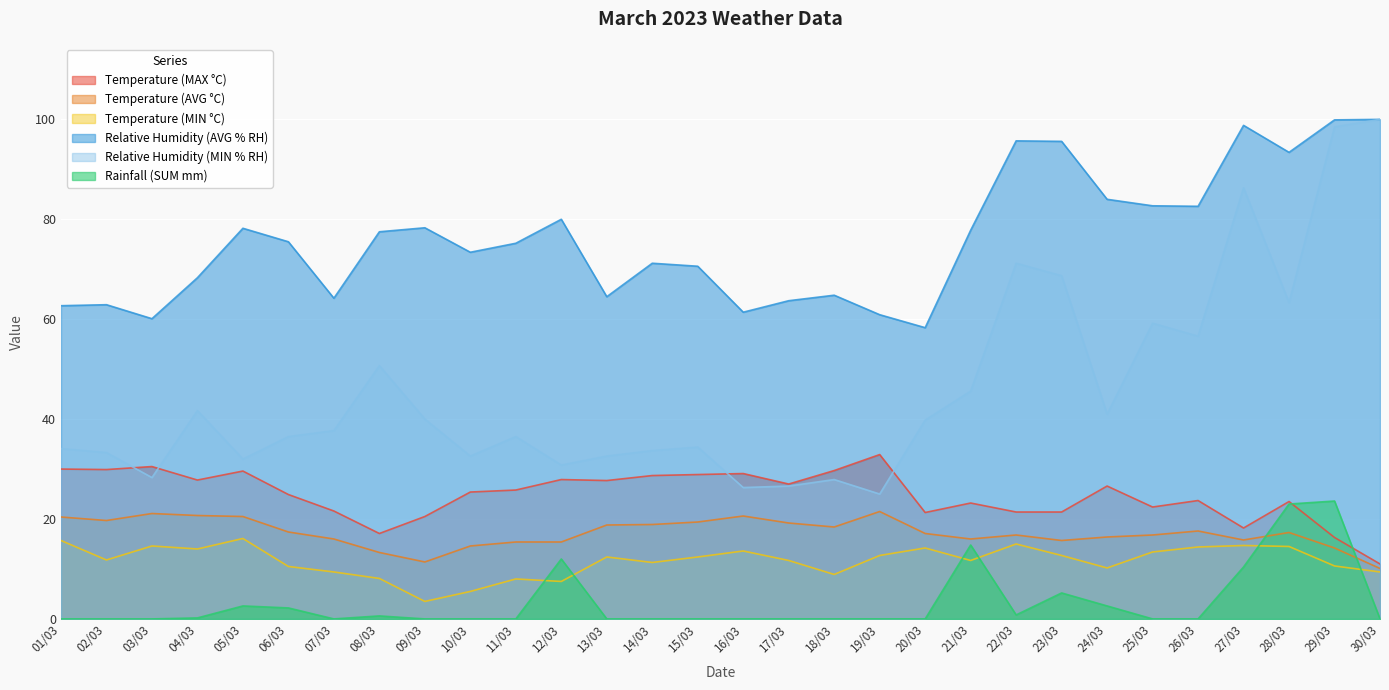

What is the difference between the maximum and minimum values in the Rainfall (SUM mm) series?

23.6